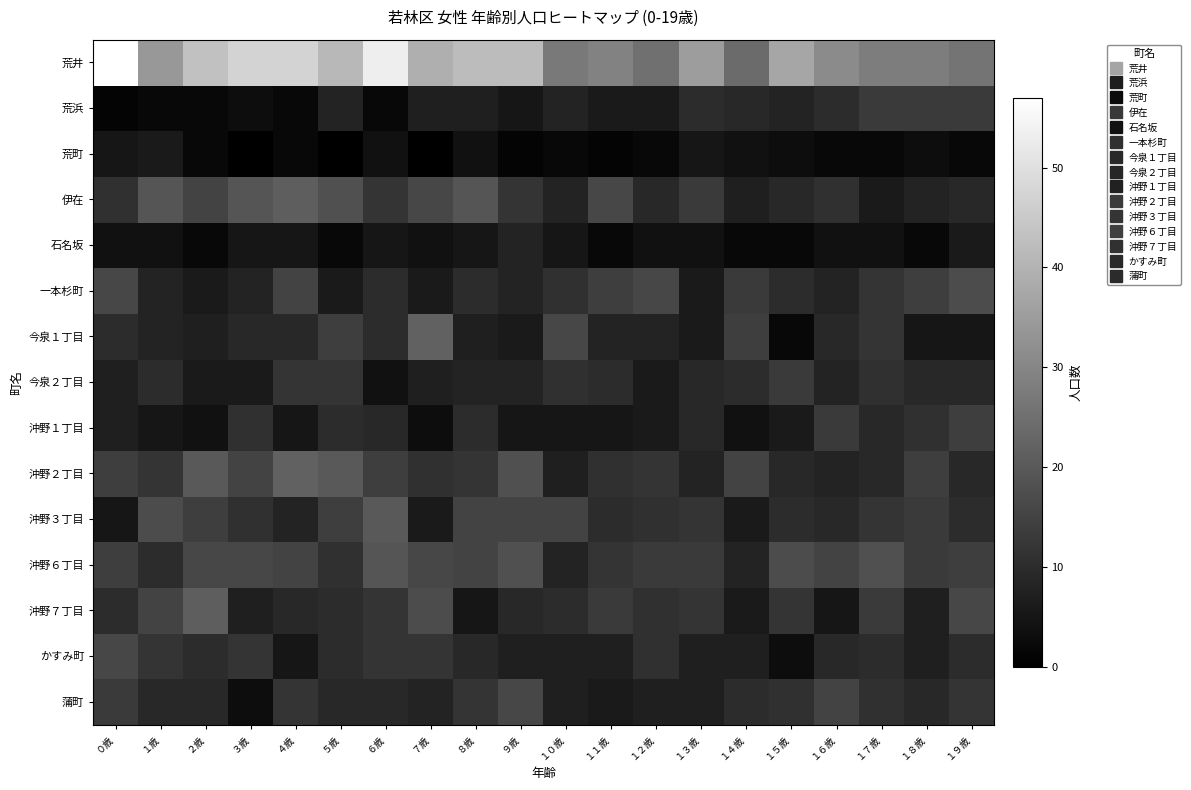

At which category is the sum across all series the highest?

６歳